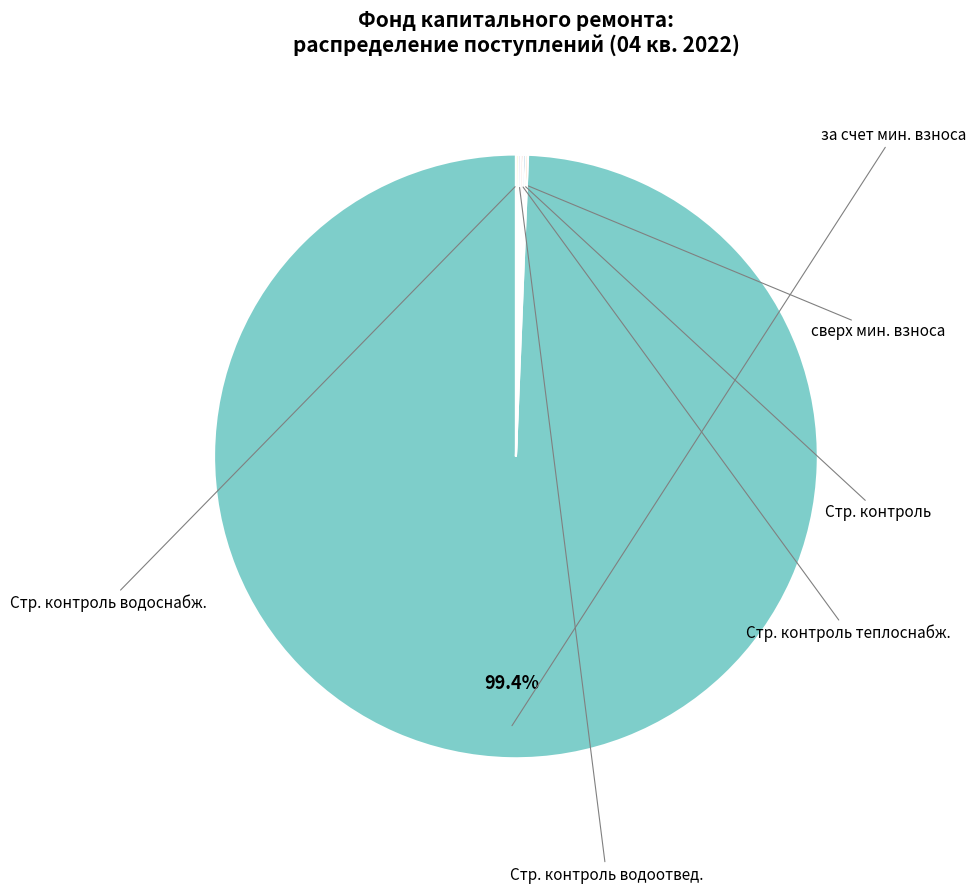

Which category has the smallest portion of the pie?

сверх минимального размера взноса